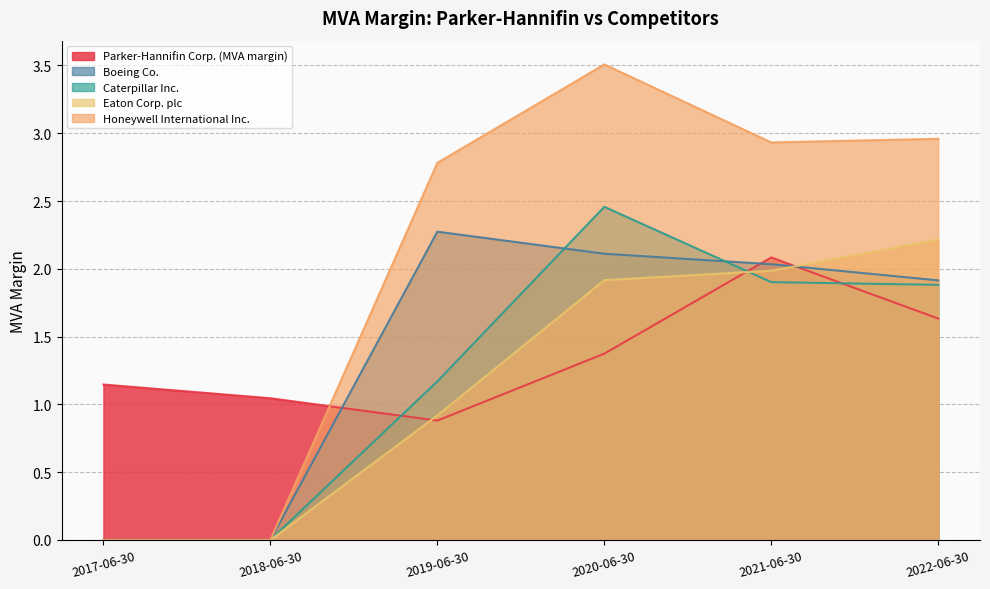

How many interior local valleys does the Parker-Hannifin Corp. (MVA margin) series have?

1